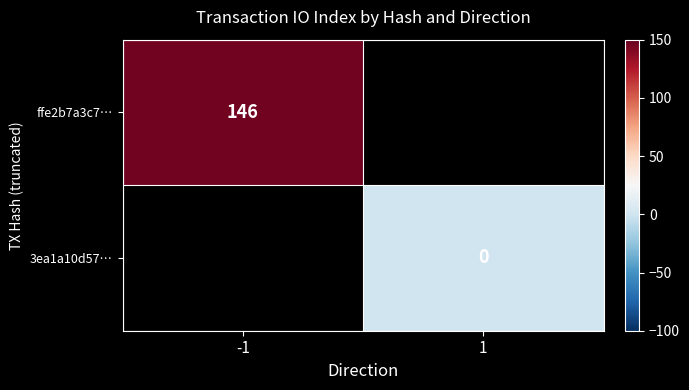

Is it true that ffe2b7a3c7… equals 146 at -1?

True